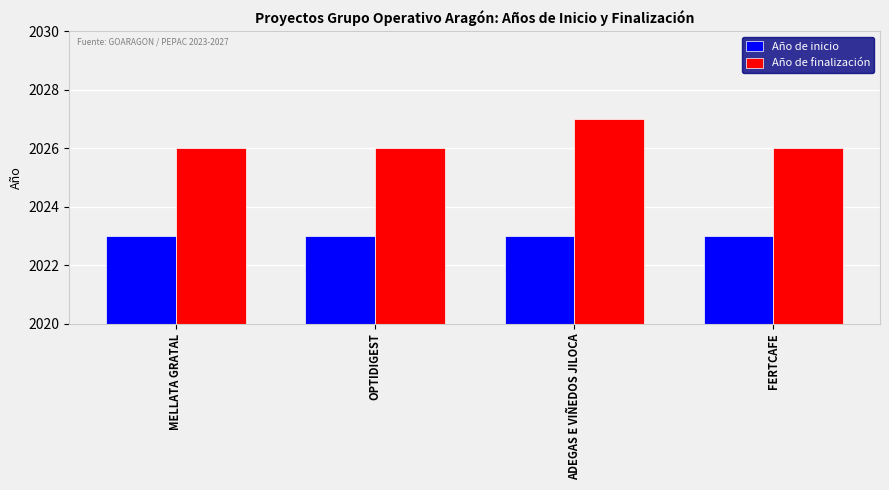

True or false: Año de finalización has a value of 2027 at ADEGAS E VIÑEDOS JILOCA.

True